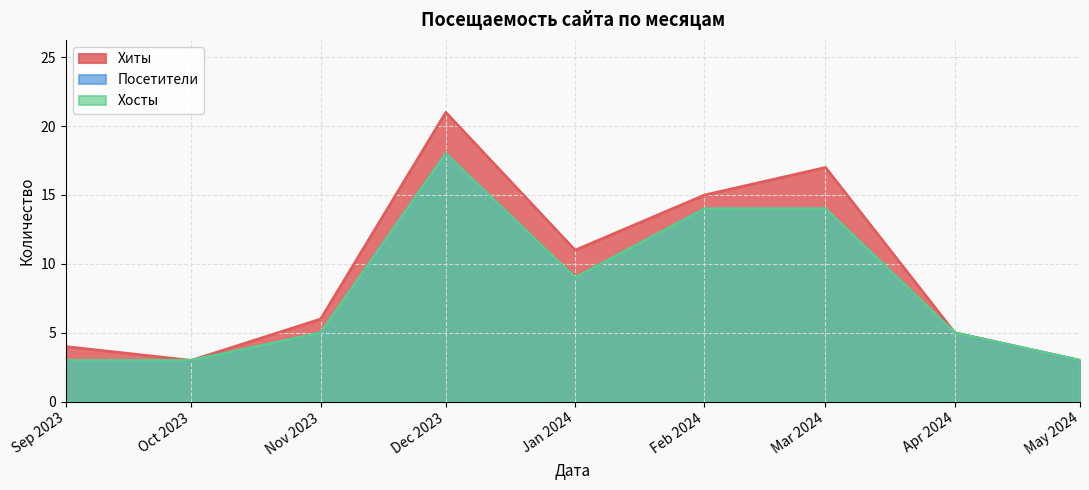

What are all the series names shown in the legend?

Хиты, Посетители, Хосты